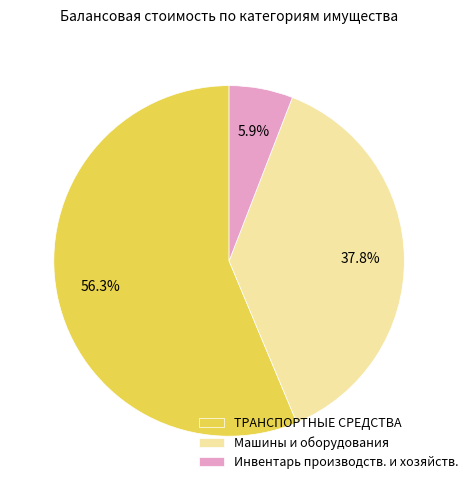

Is it true that Машины и оборудования is 38% of the pie?

True